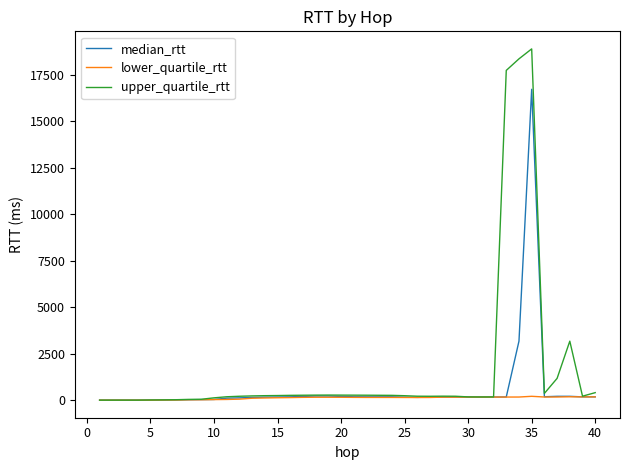

List the series in order of their peak value, lowest first.

lower_quartile_rtt, median_rtt, upper_quartile_rtt